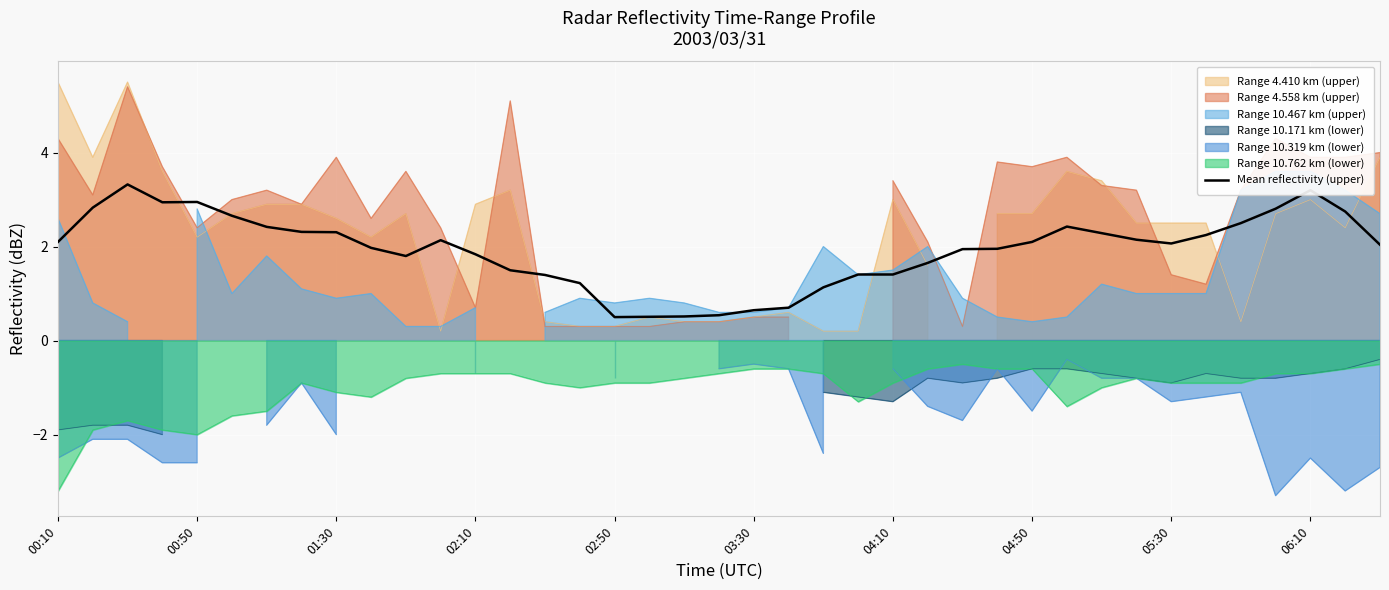

What is the highest value of the Range 10.762 km (lower) series?

-0.5